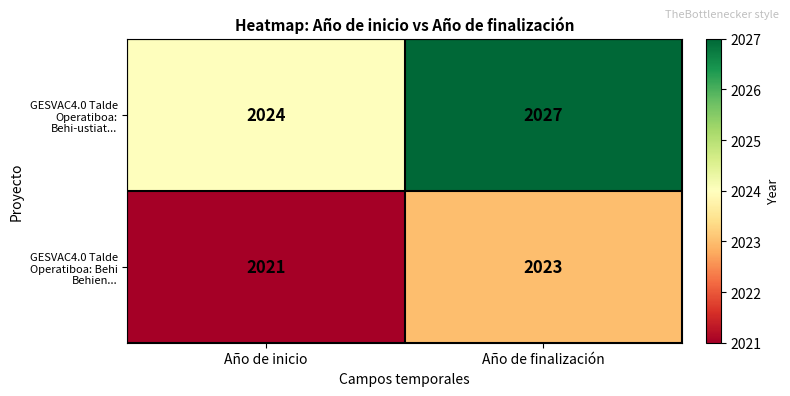

What is the approximate value of GESVAC4.0 Talde Operatiboa: Behi-ustiat... at Año de inicio?

2024